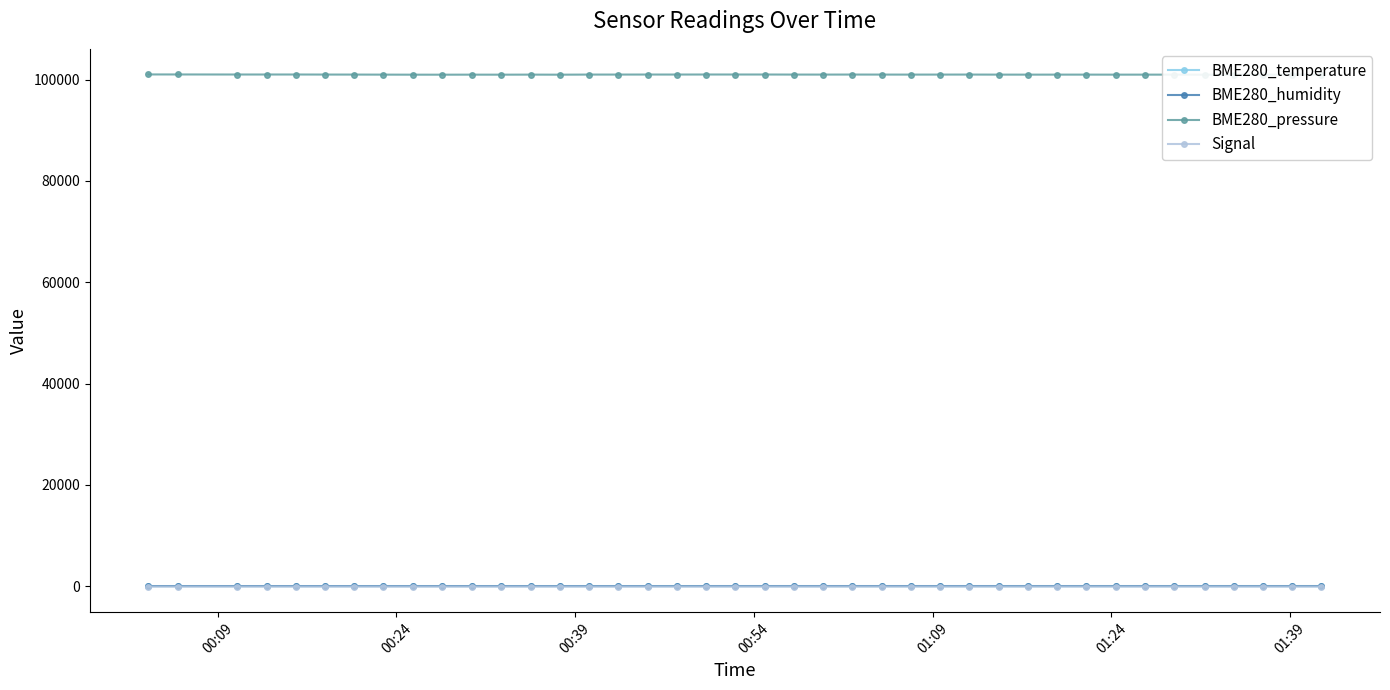

In BME280_temperature, how many points are higher than both neighbors (excluding endpoints)?

6